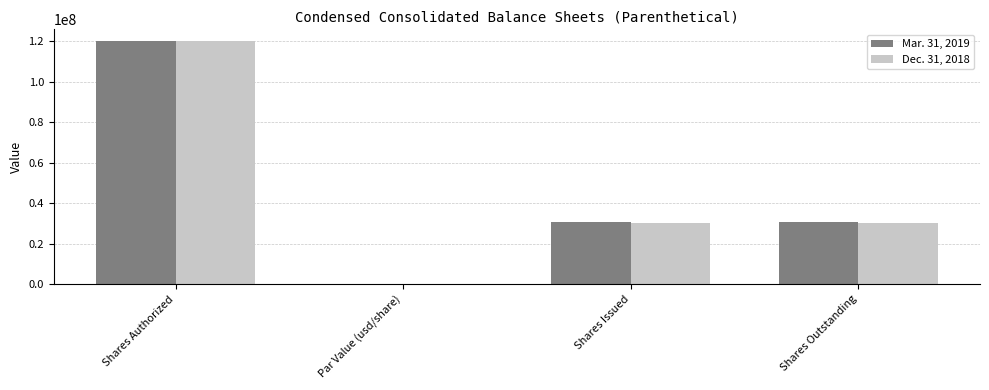

Count the number of data series in this chart.

2